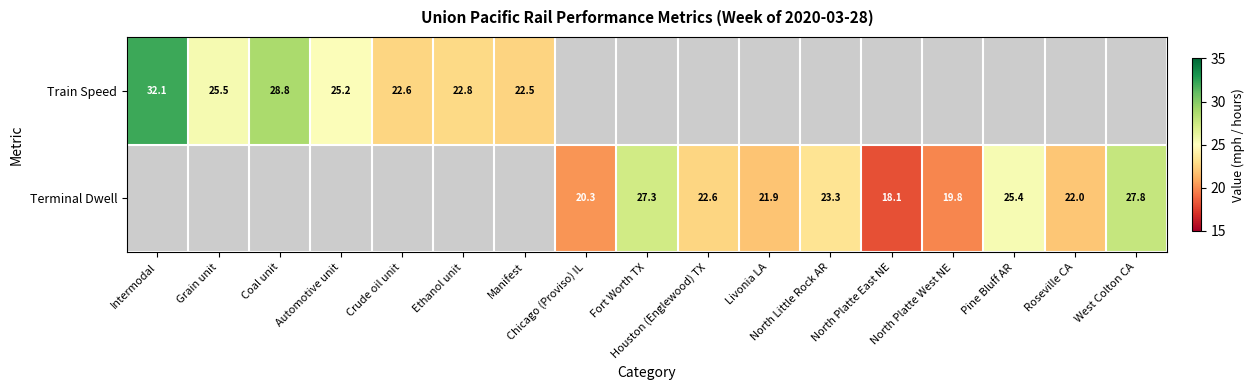

The value of Train Speed at Grain unit is 25.5. True or false?

True